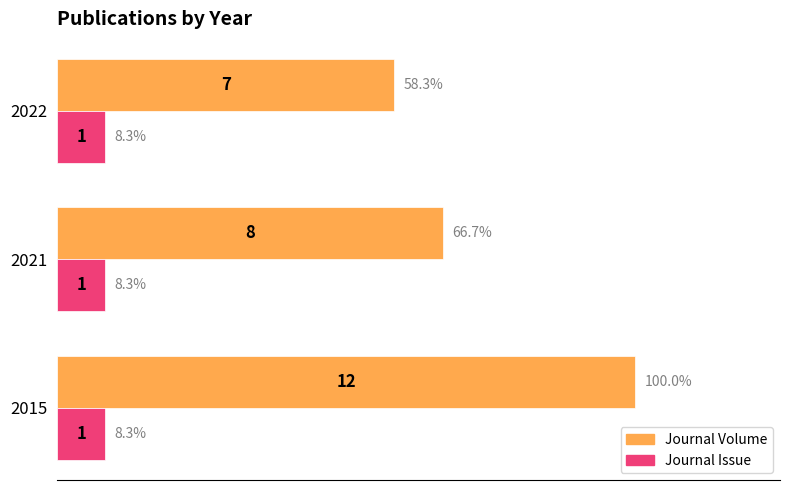

The value of Journal Issue at 2021 is 1. True or false?

True